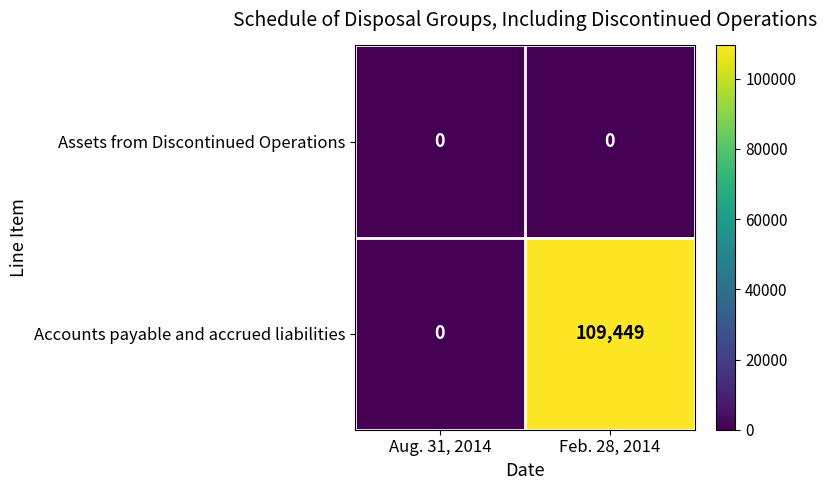

Is it true that Accounts payable and accrued liabilities equals 54521 at Feb. 28, 2014?

False